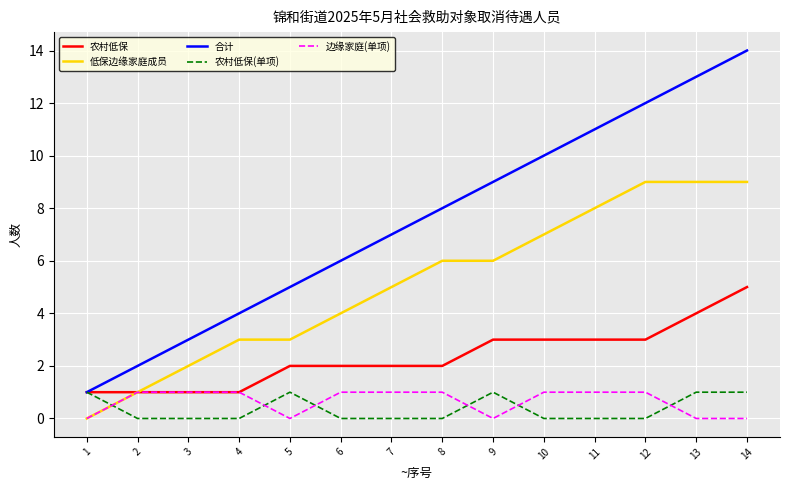

The 边缘家庭(单项) series shows 1 at 10. True or false?

True